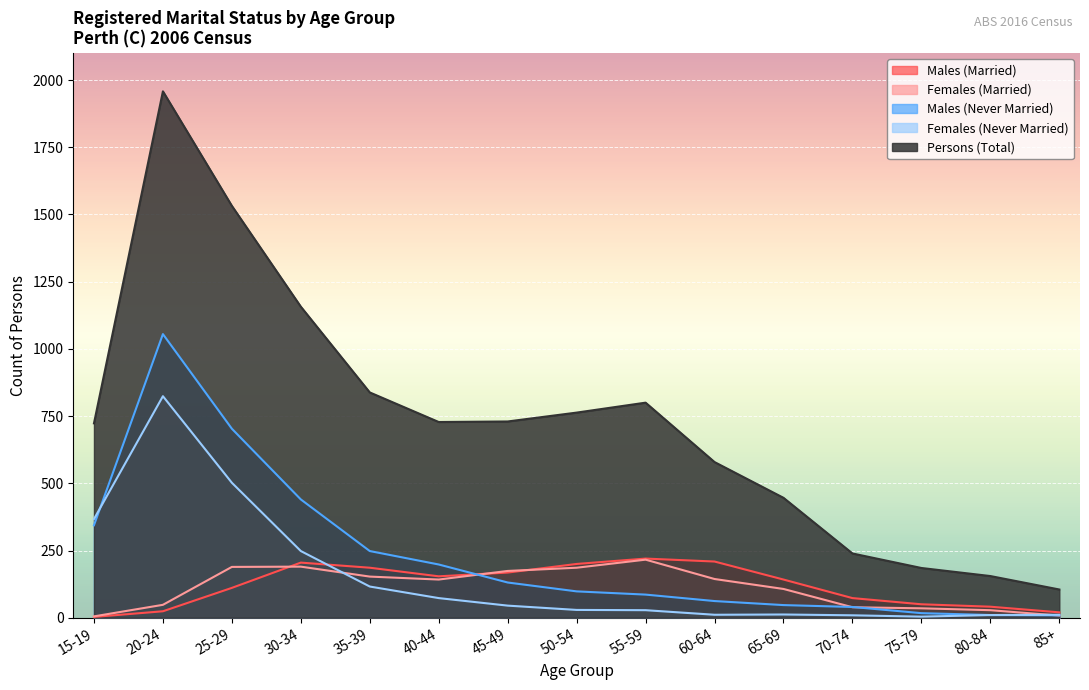

At which label does Persons (Total) first exceed 728?

20-24